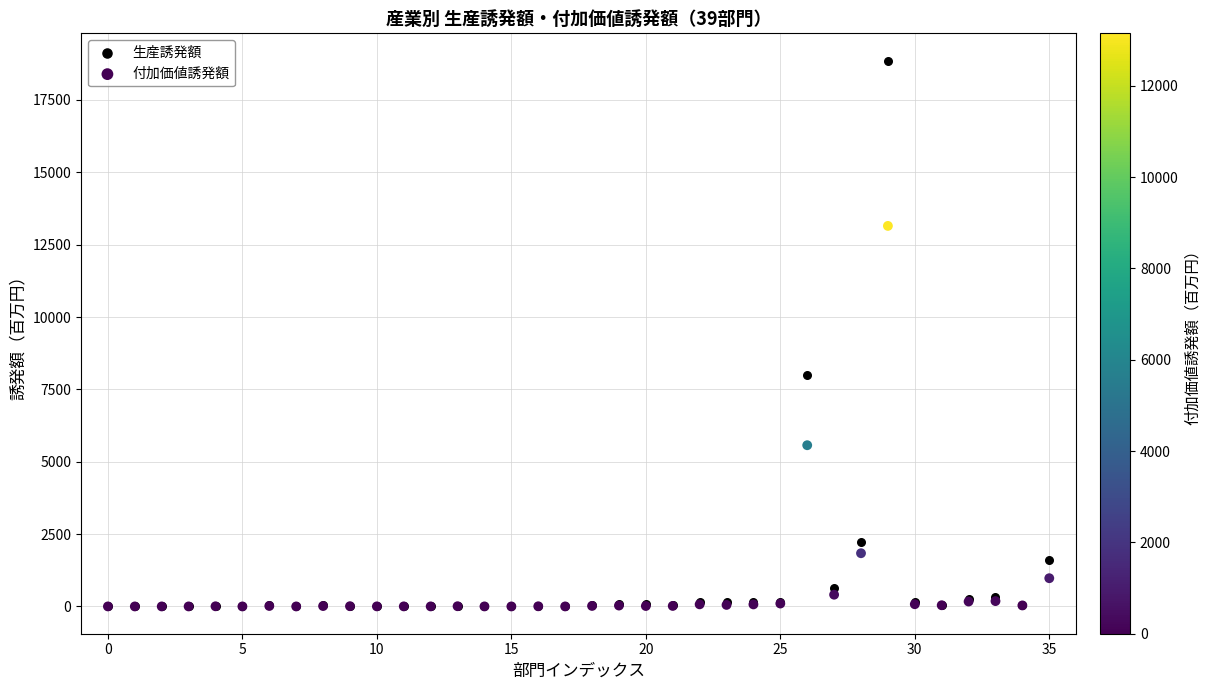

Across all series, what Y value is closest to 9430?

7980.2